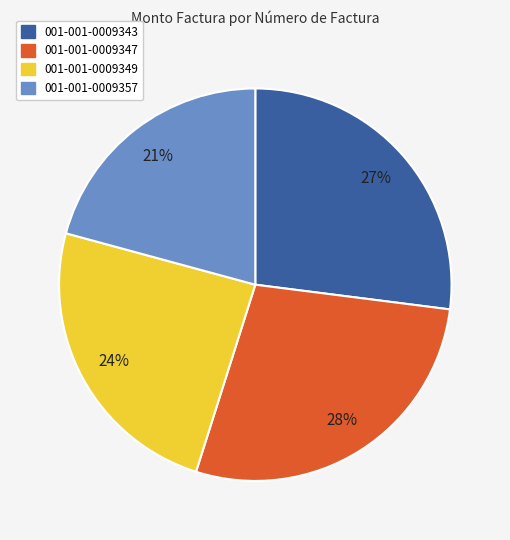

What percentage is the 001-001-0009349 slice, to the nearest percent?

24%